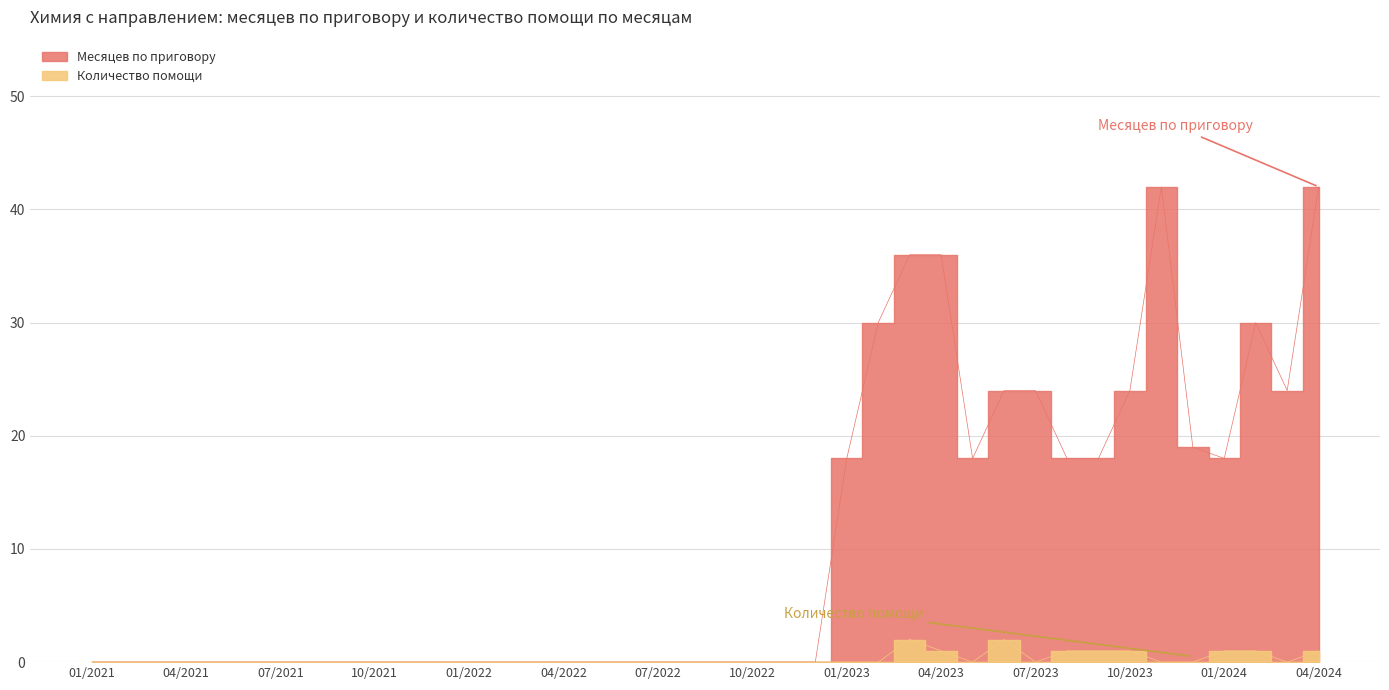

What is the label of the 32nd point from the left?

2023-08